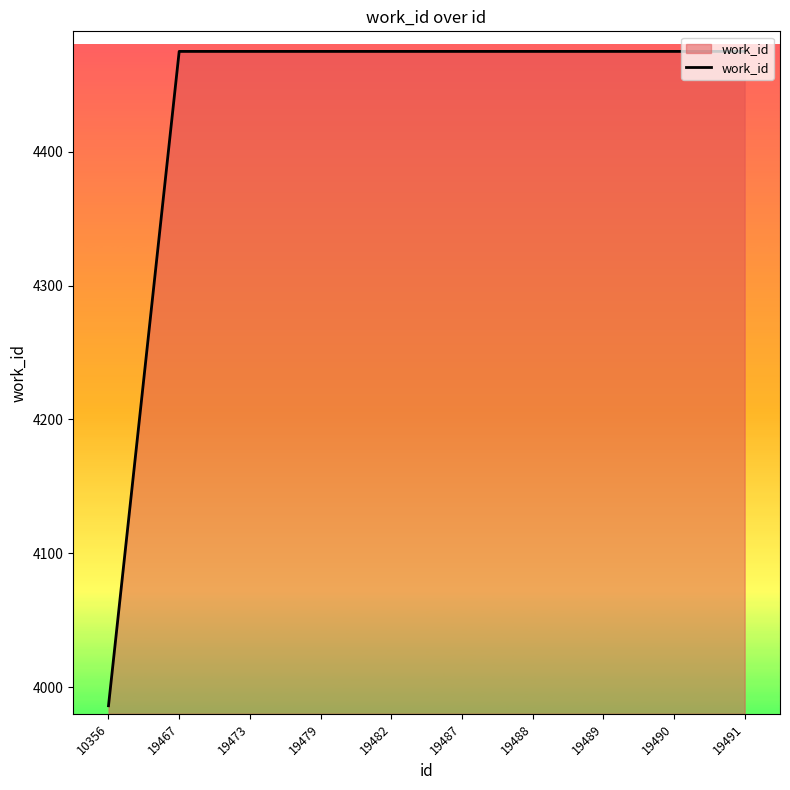

What is the ratio of the value at 19491 to the value at 19487?

1.0